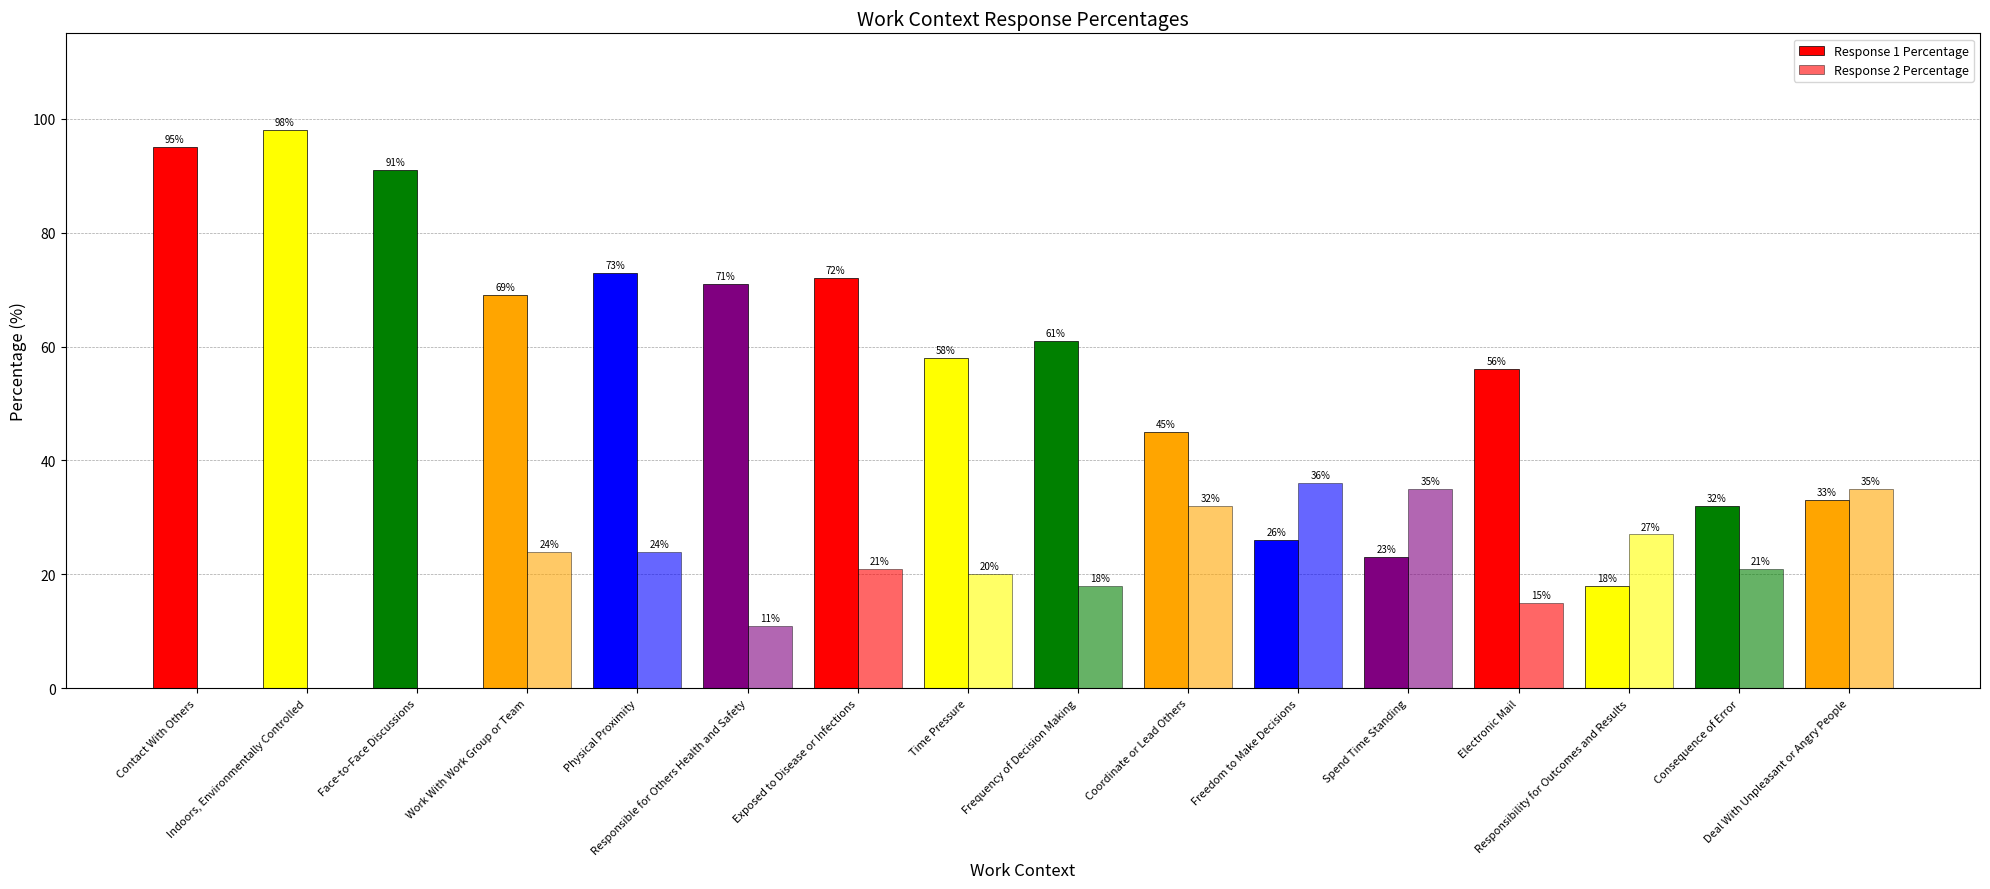

How many values in Response 2 Percentage are above zero?

13